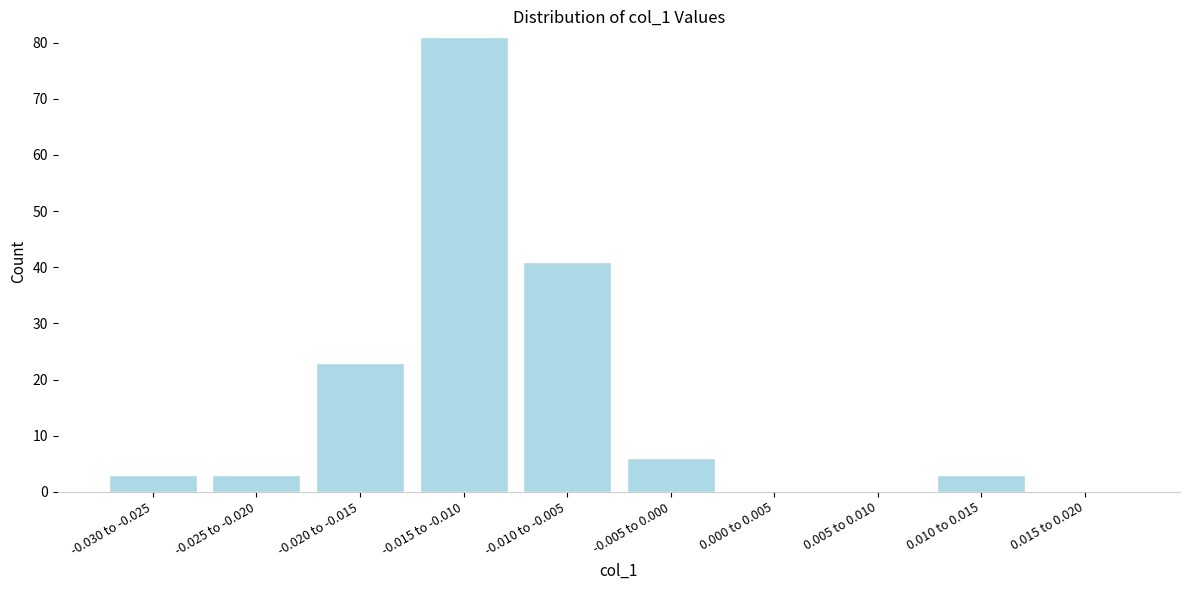

Reading left to right, what are all the values shown in this chart?

-0.030 to -0.025=3	-0.025 to -0.020=3	-0.020 to -0.015=23	-0.015 to -0.010=81	-0.010 to -0.005=41	-0.005 to 0.000=6	0.000 to 0.005=0	0.005 to 0.010=0	0.010 to 0.015=3	0.015 to 0.020=0